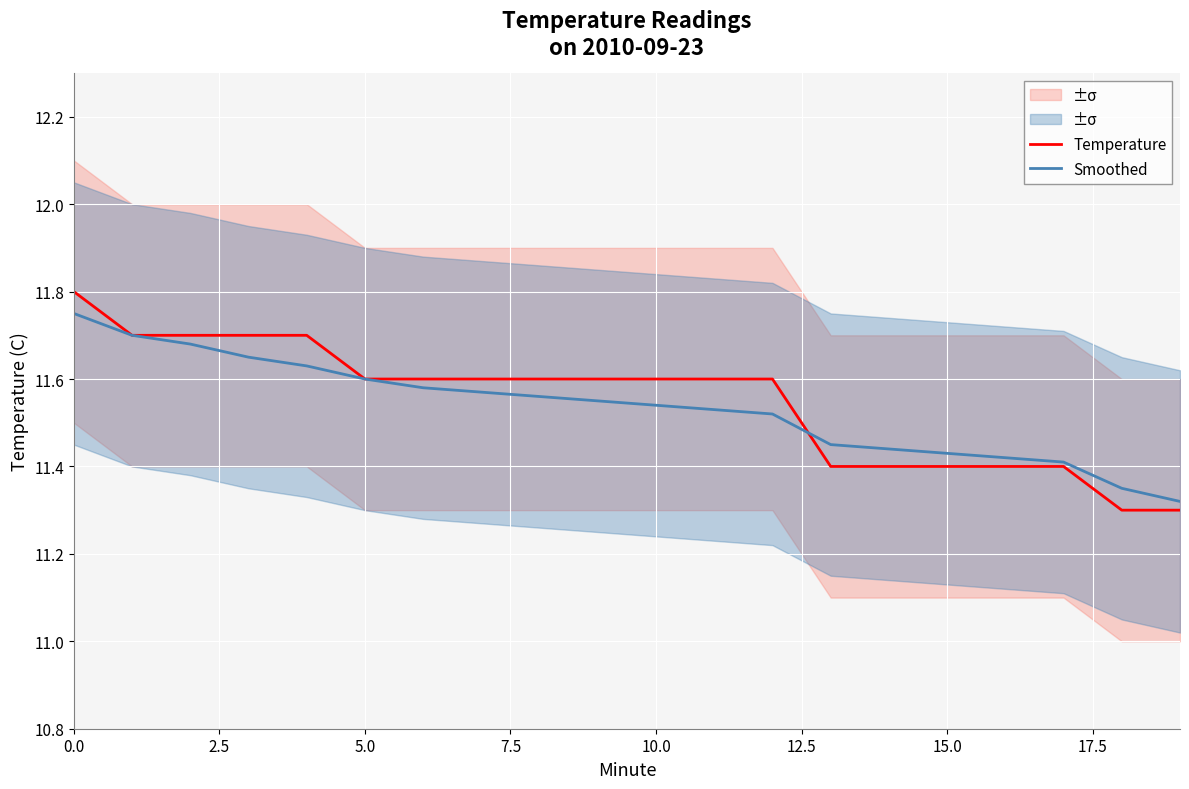

What is the value of the Smoothed point at the 18th from the left?

11.4